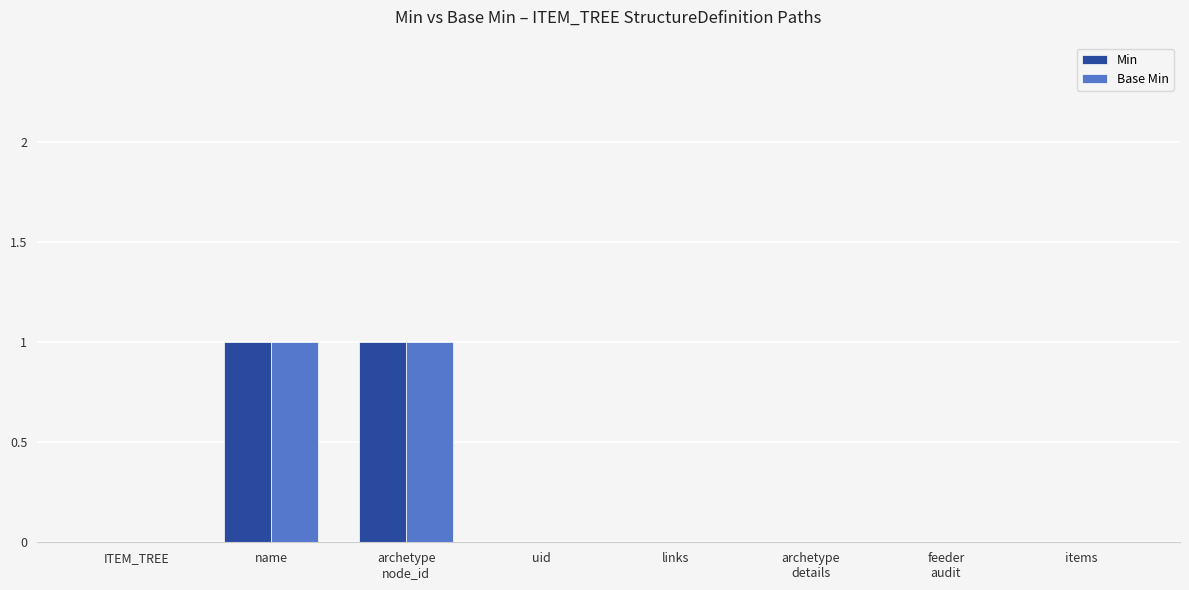

The value of Min at links is 0. True or false?

True